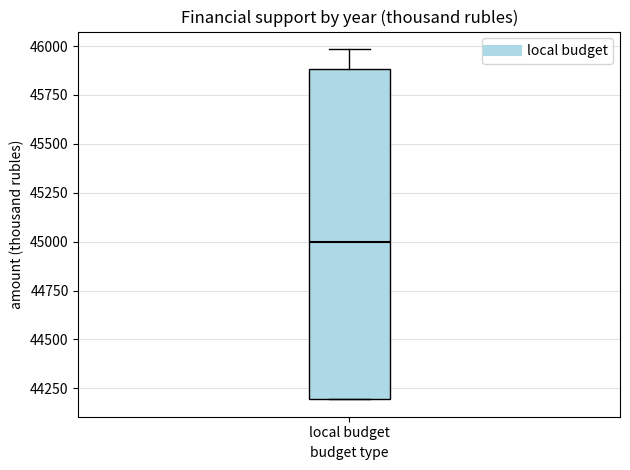

Where does the median line of the box for local budget sit on the y-axis? The values are not printed on the chart, so give them approximately, as read against the axis.

45000